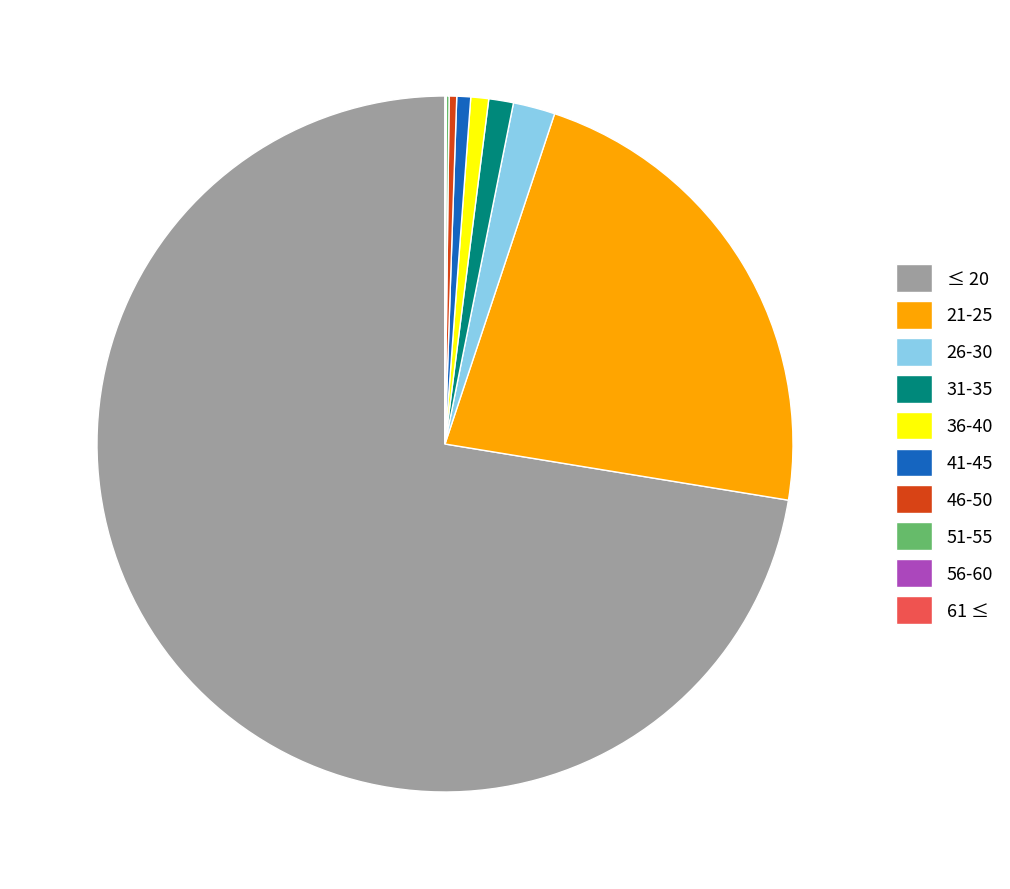

Is there any slice that represents more than half of the pie?

Yes